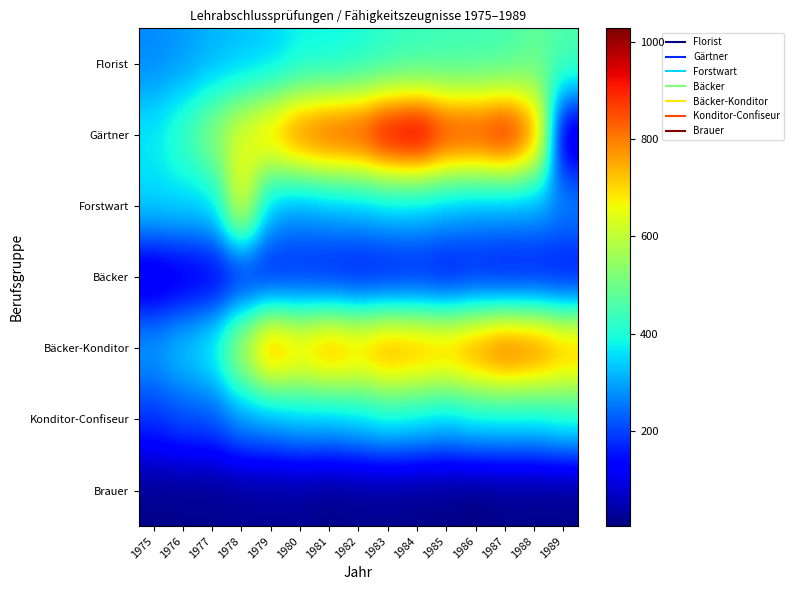

Rank the series by their maximum value, from lowest to highest.

Brauer, Bäcker, Konditor-Confiseur, Florist, Forstwart, Bäcker-Konditor, Gärtner